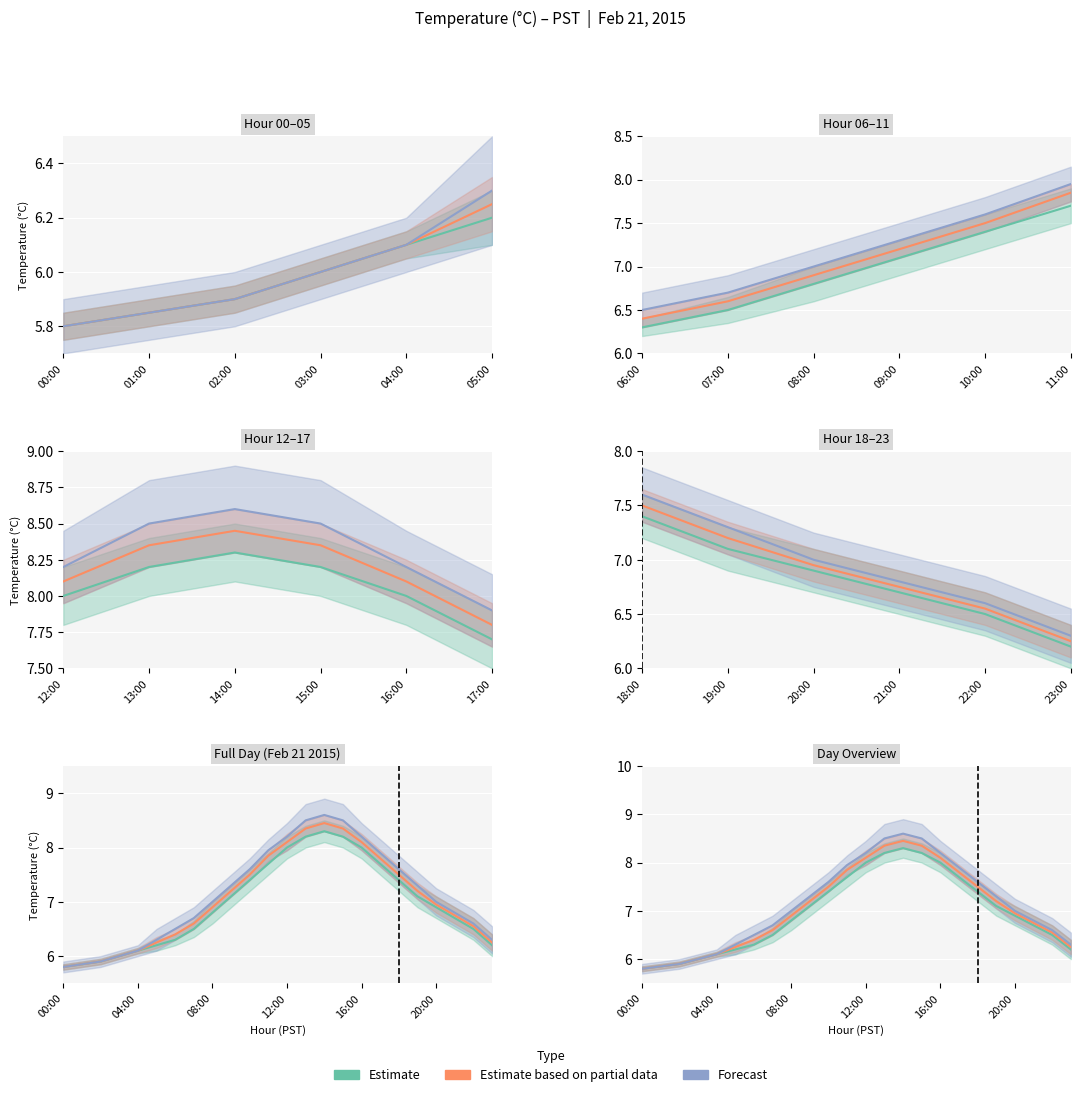

Which series has the widest spread of values?

Forecast